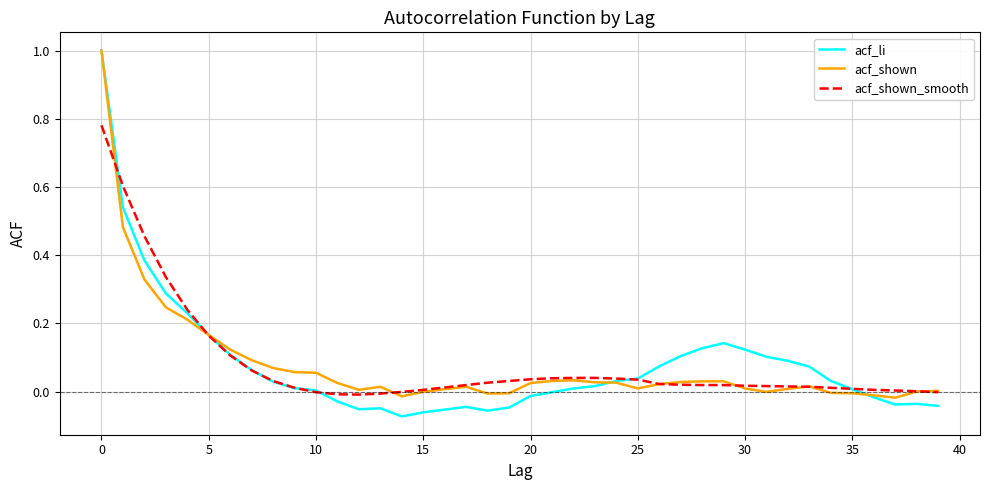

What is the maximum value shown in the chart?

1.0